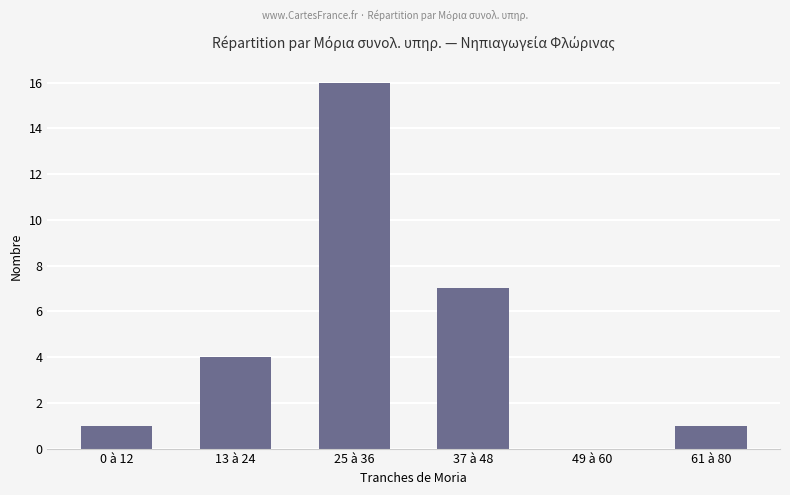

What is the maximum value shown in the chart?

16